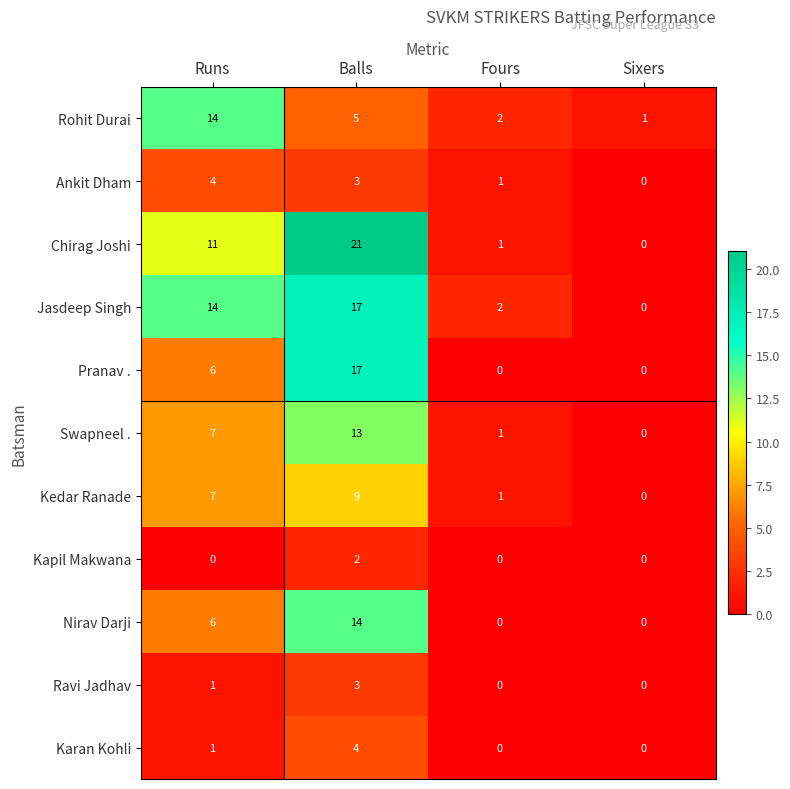

Which category has the highest value across all series?

Balls